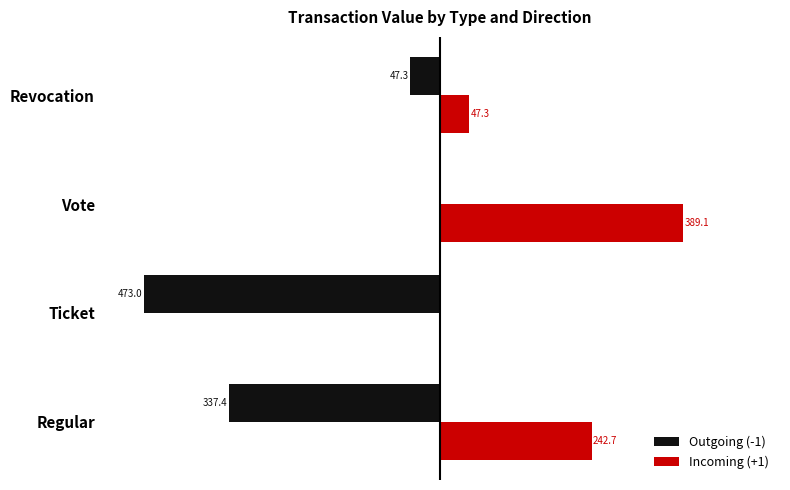

What are all the series names shown in the legend?

Outgoing (-1), Incoming (+1)